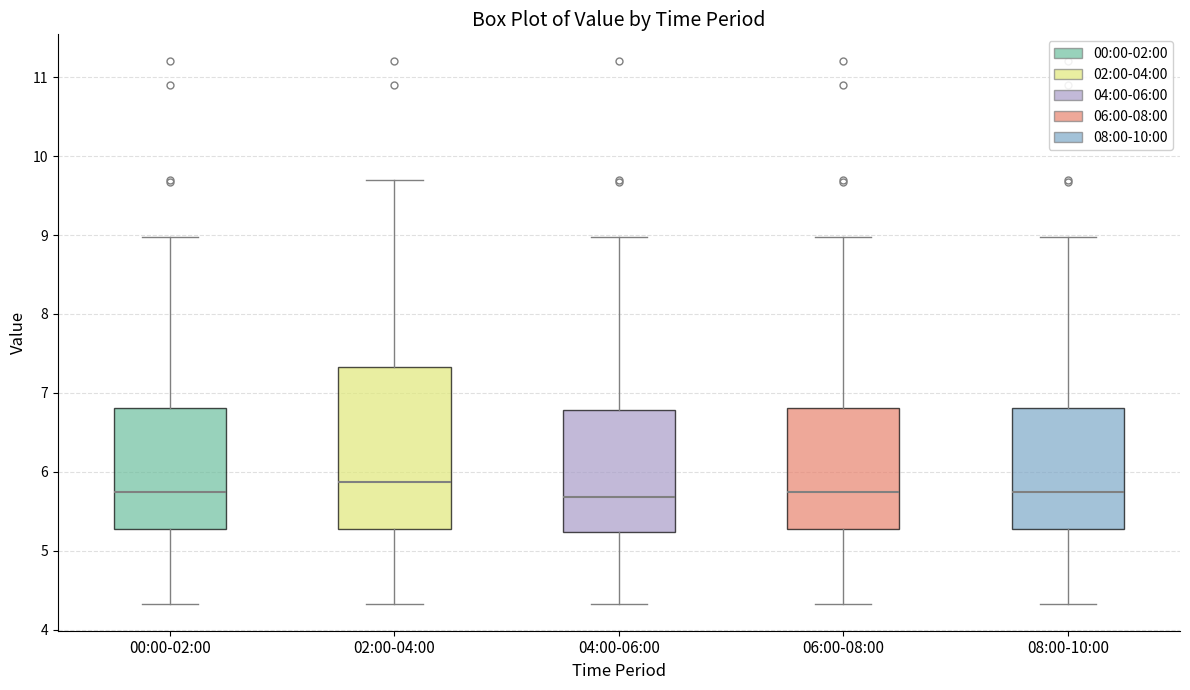

Where does the upper whisker of the box for 08:00-10:00 end on the y-axis? The values are not printed on the chart, so give them approximately, as read against the axis.

9.0